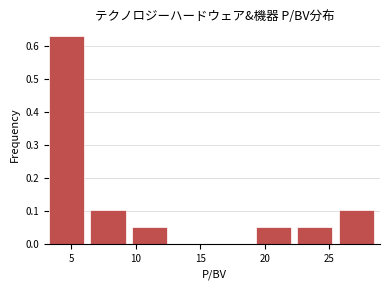

Over which range of the x-axis is the bar tallest?

3.5 to 6.5